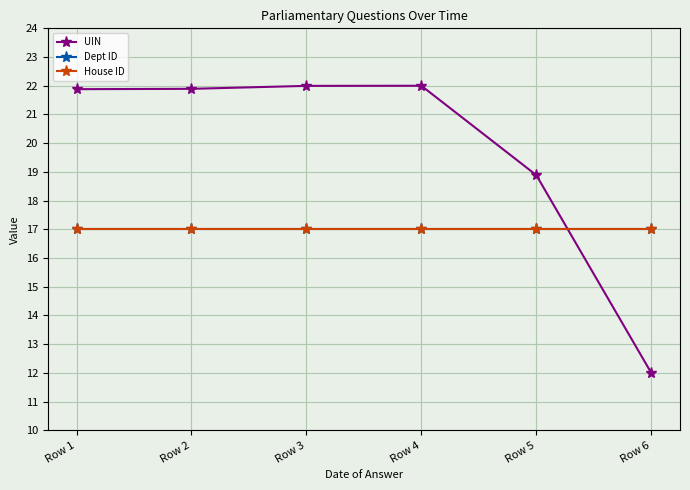

Does the chart have visible grid lines?

Yes